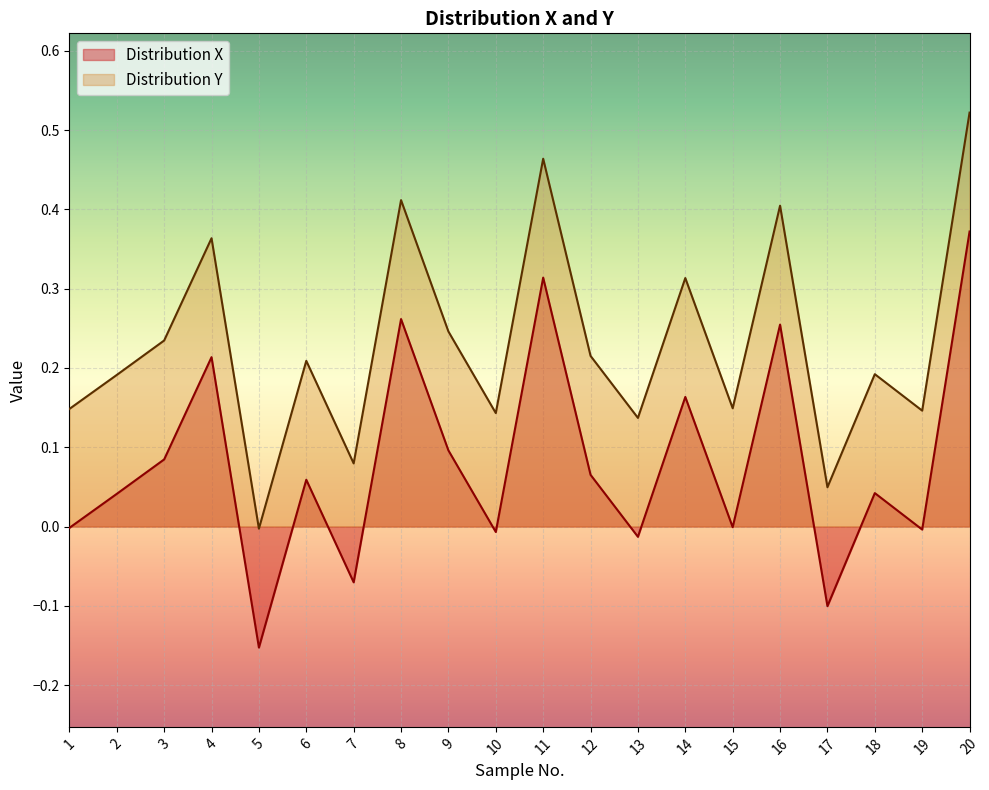

List the series in order of their overall mean, lowest first.

Distribution X, Distribution Y